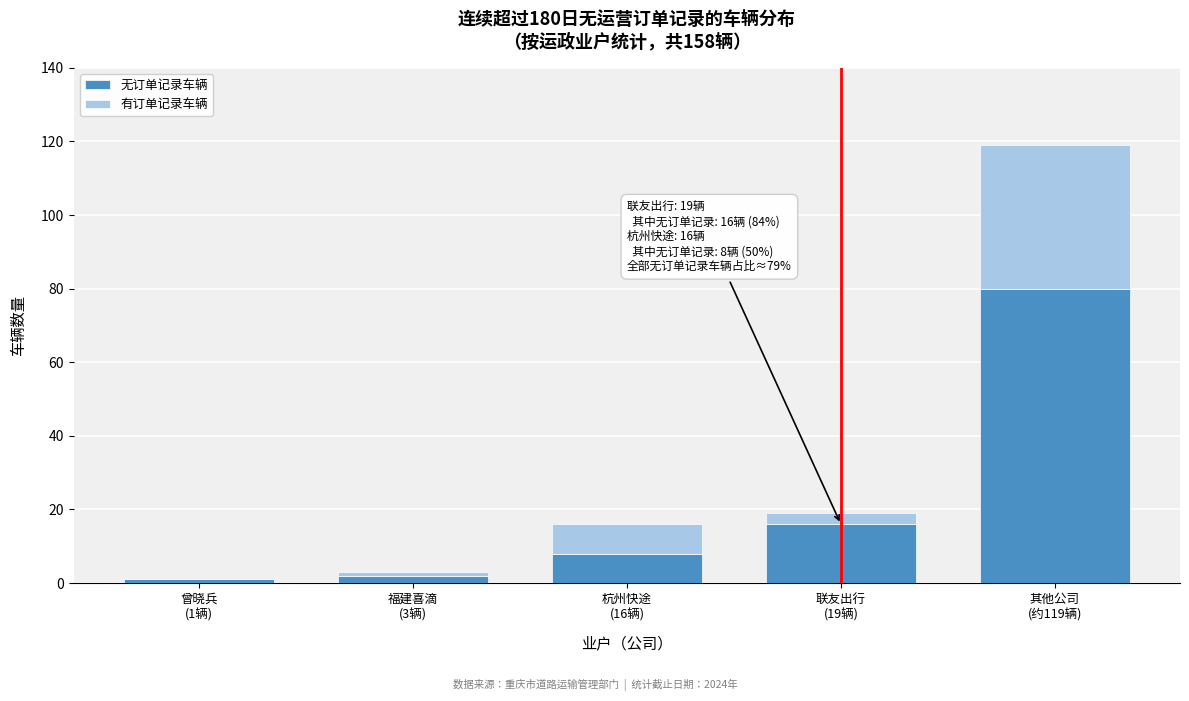

What is the highest value of the 无订单记录车辆 series?

80